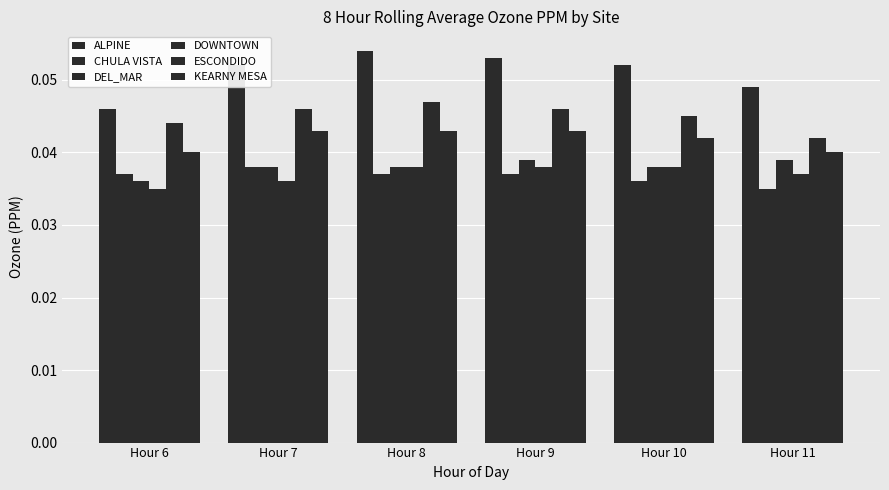

Are the bars grouped side by side (vs. stacked)?

Yes